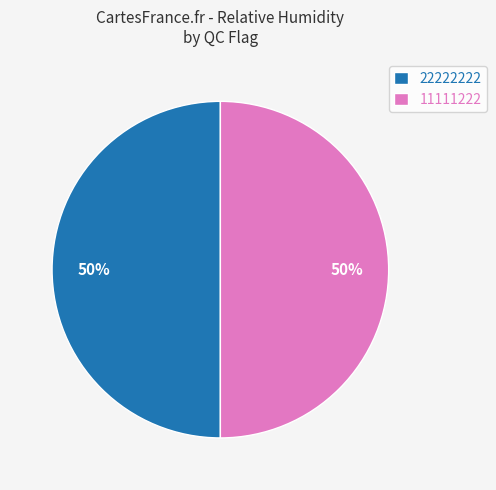

The 22222222 slice represents 44% of the pie. True or false?

False